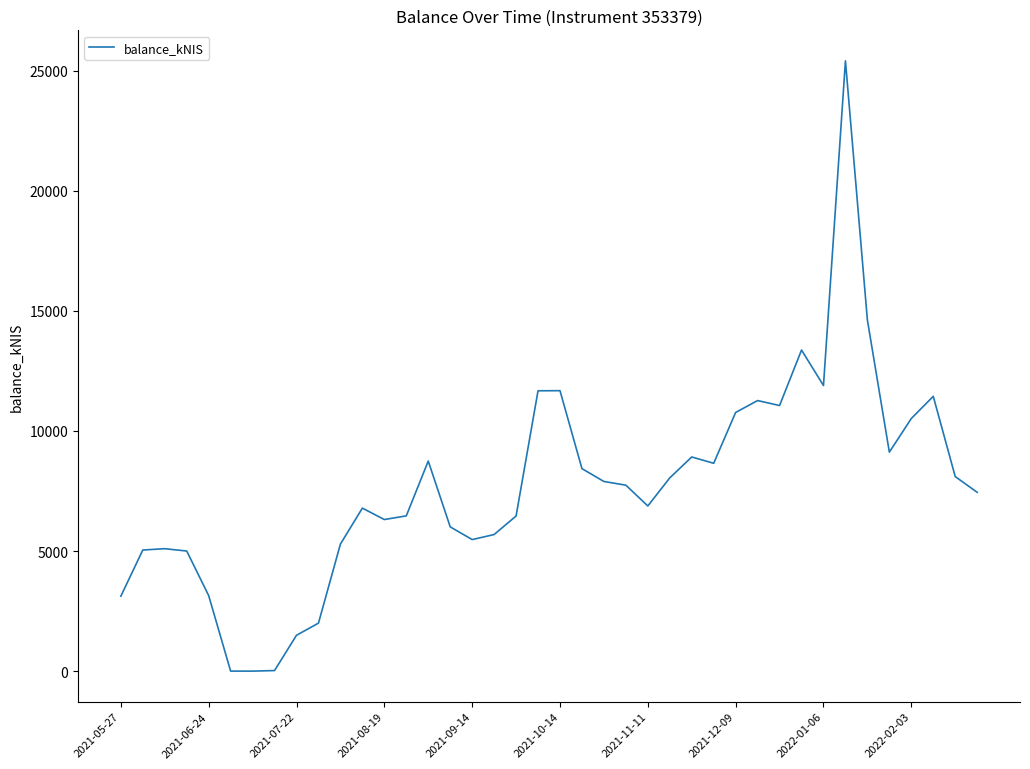

What is the difference between the maximum and minimum values?

25407.5